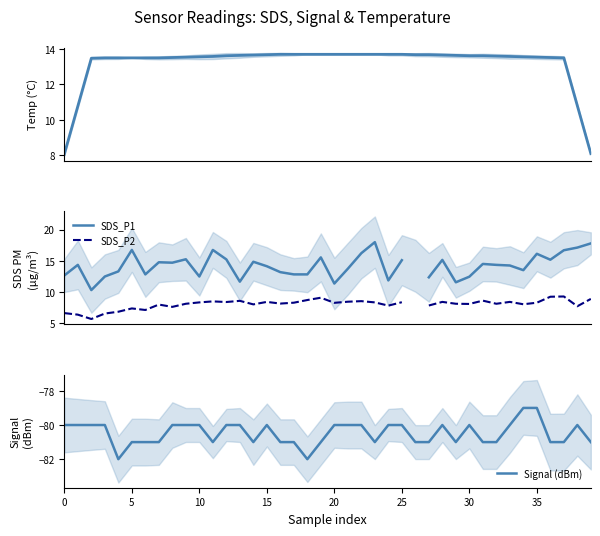

What is the total value across all series at 18?

-46.8